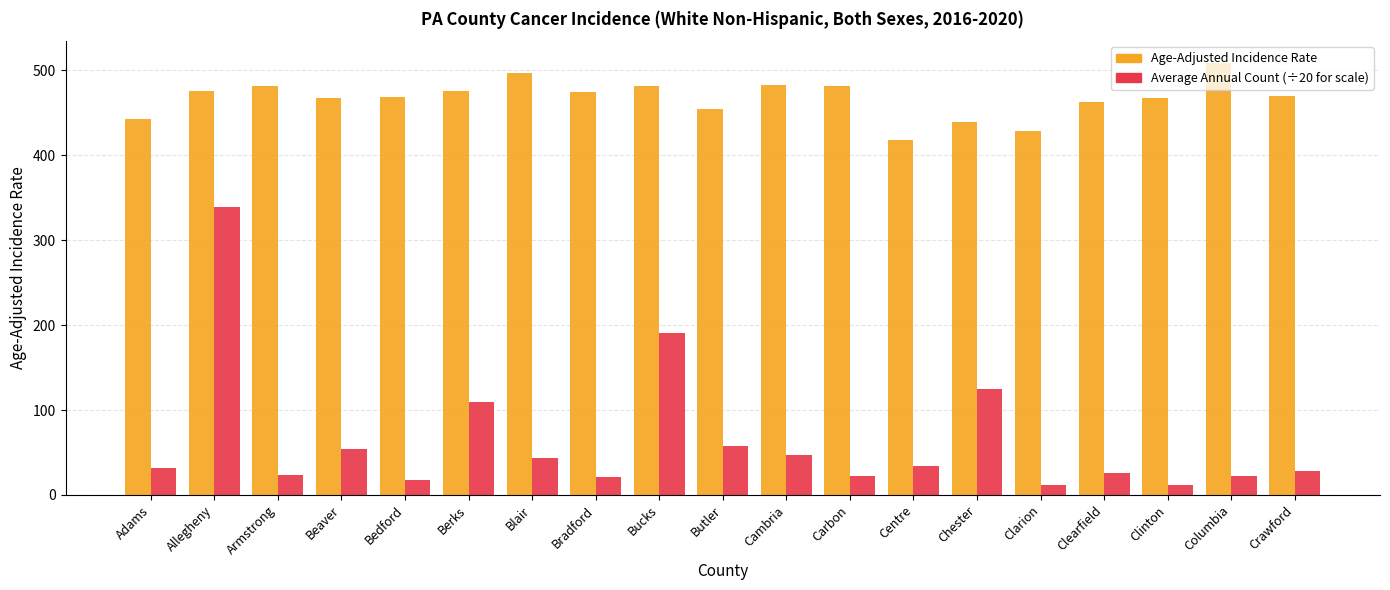

What is the difference between the highest and lowest values at Bradford?

454.0